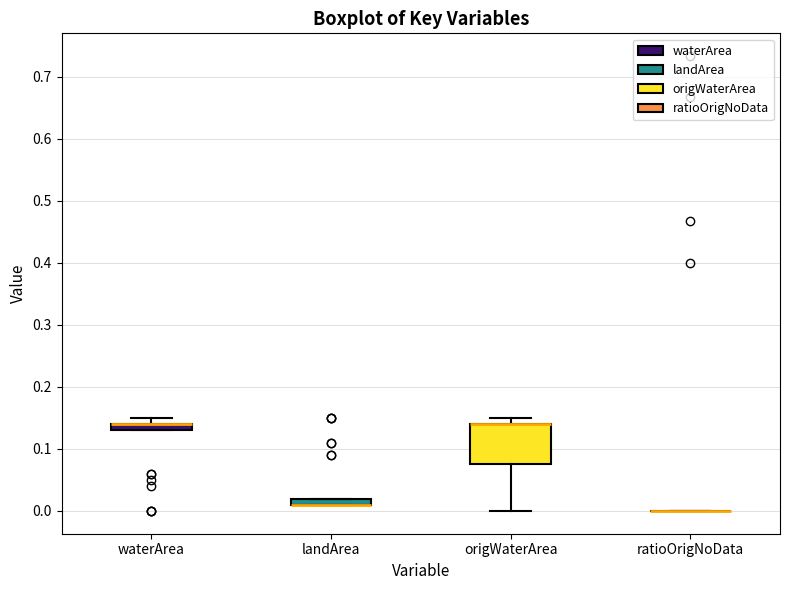

Which box is the tallest, from its lower edge to its upper edge?

origWaterArea